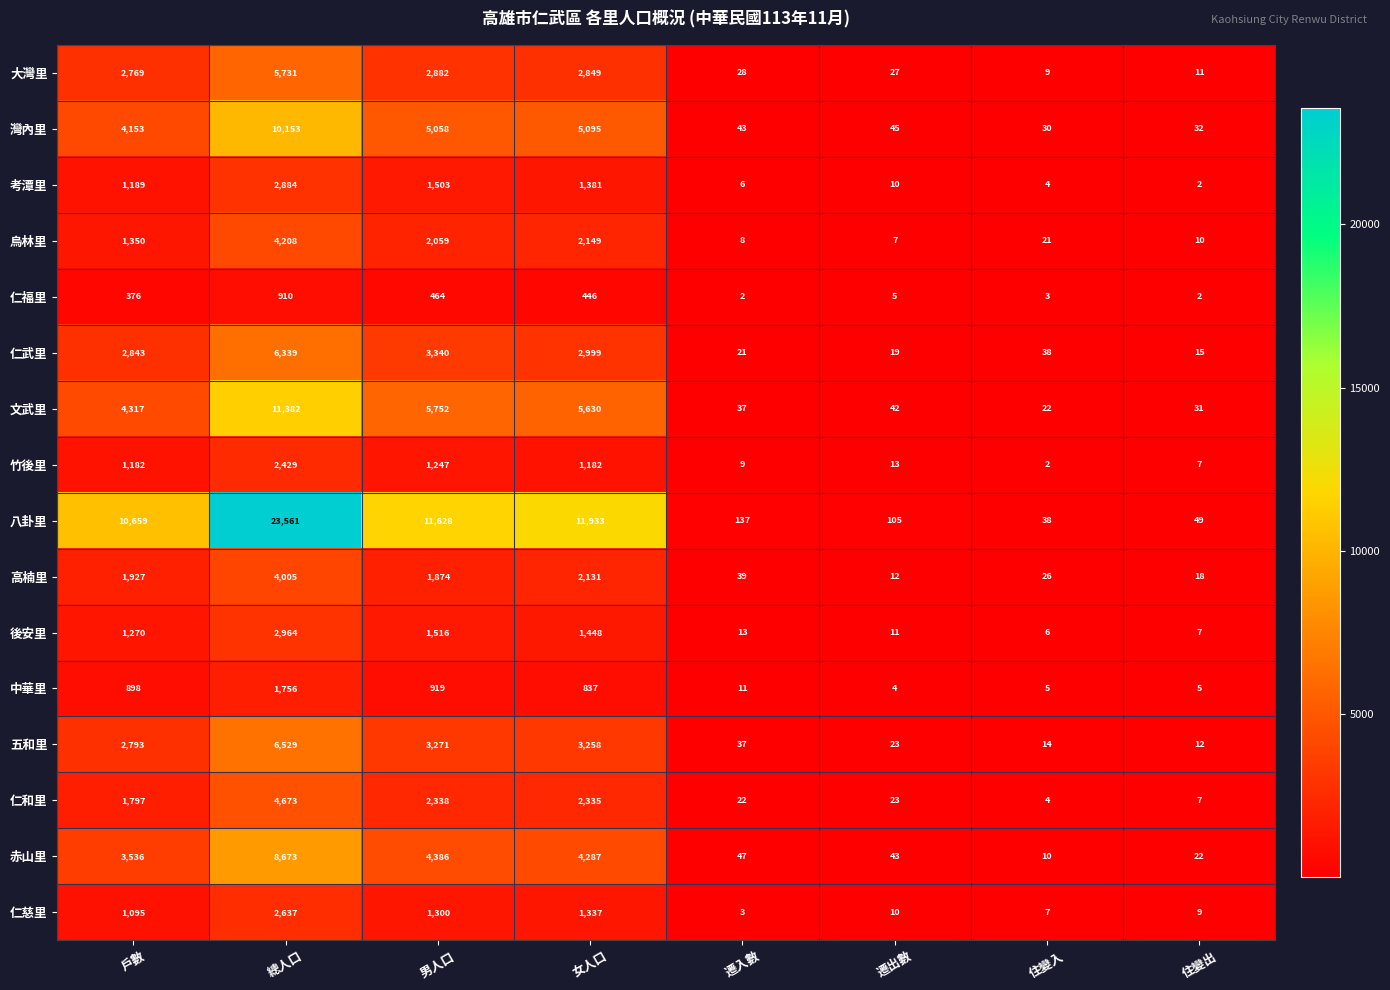

True or false: 大灣里 has a value of 4325 at 男人口.

False